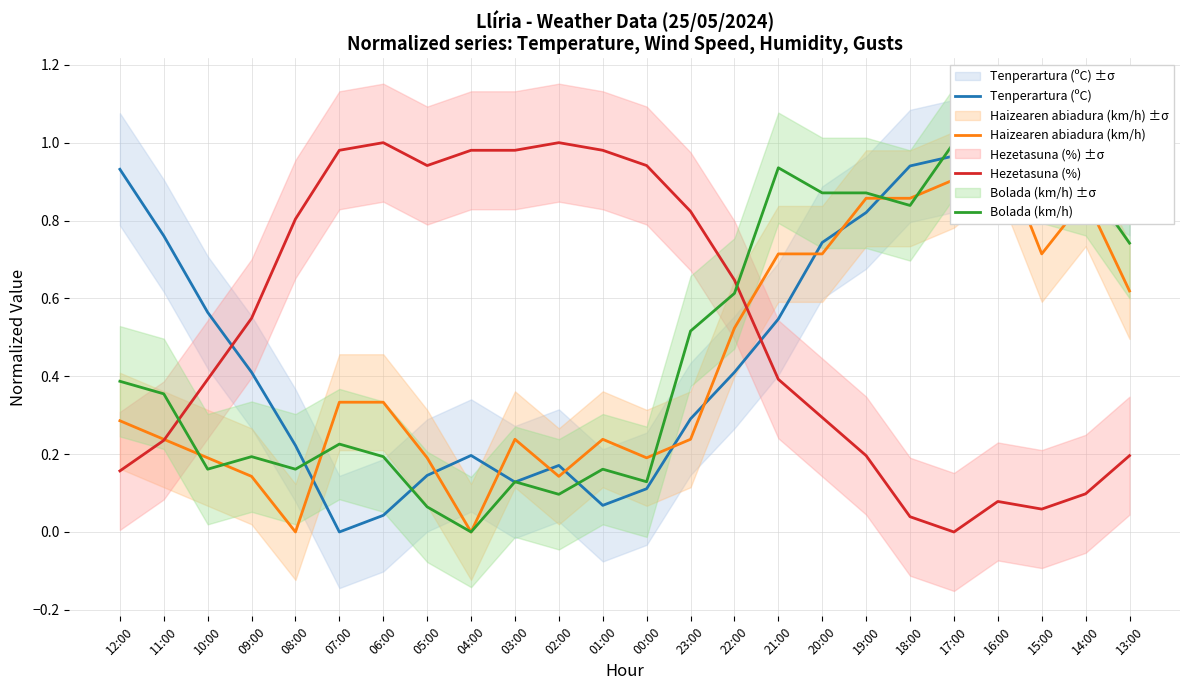

Is it true that Bolada (km/h) equals 0.2 at 08:00?

True